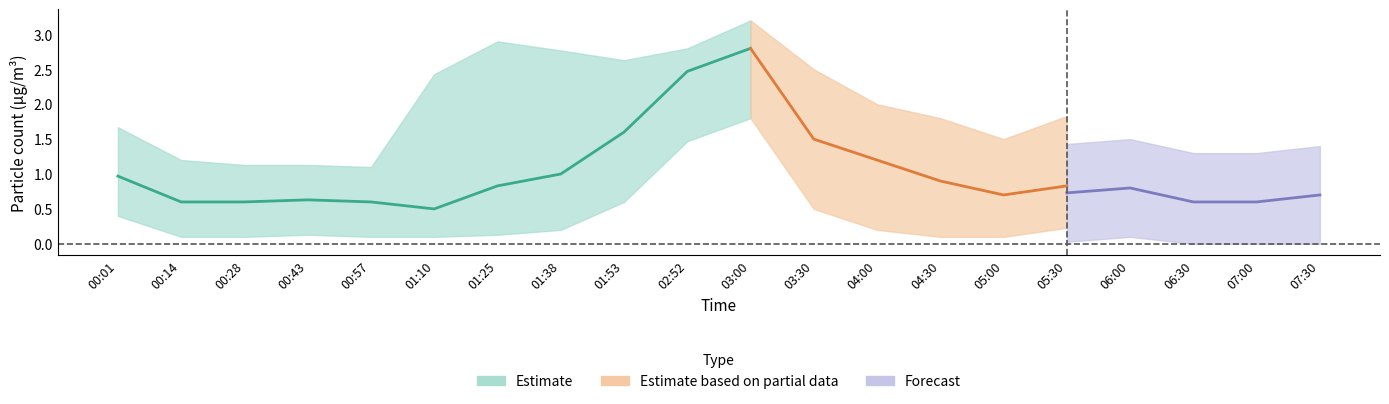

What is the label of the 2nd point from the left?

00:14